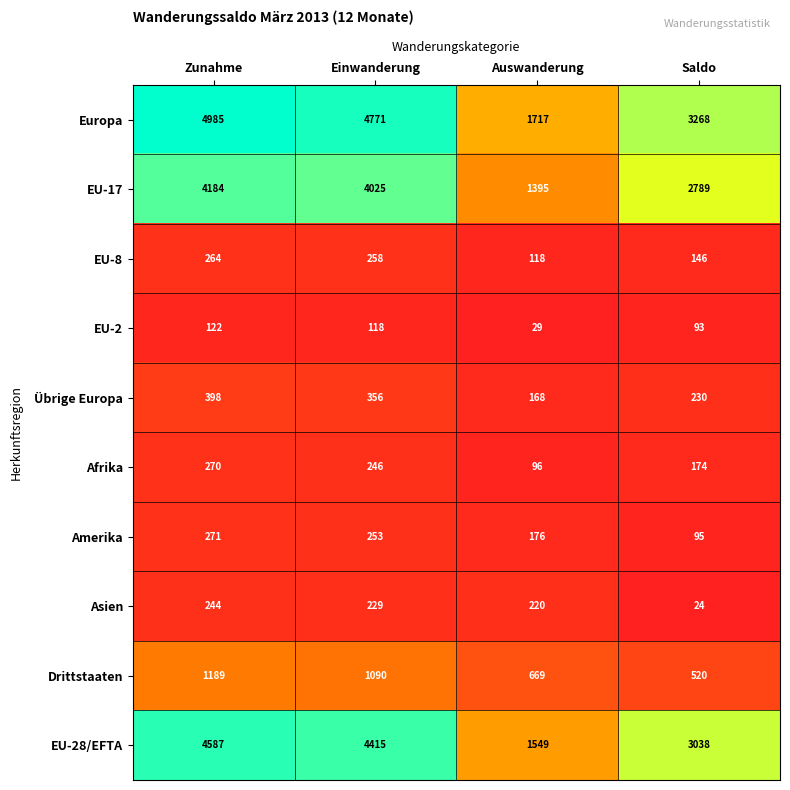

Which series changed the most between Zunahme and Saldo?

Europa